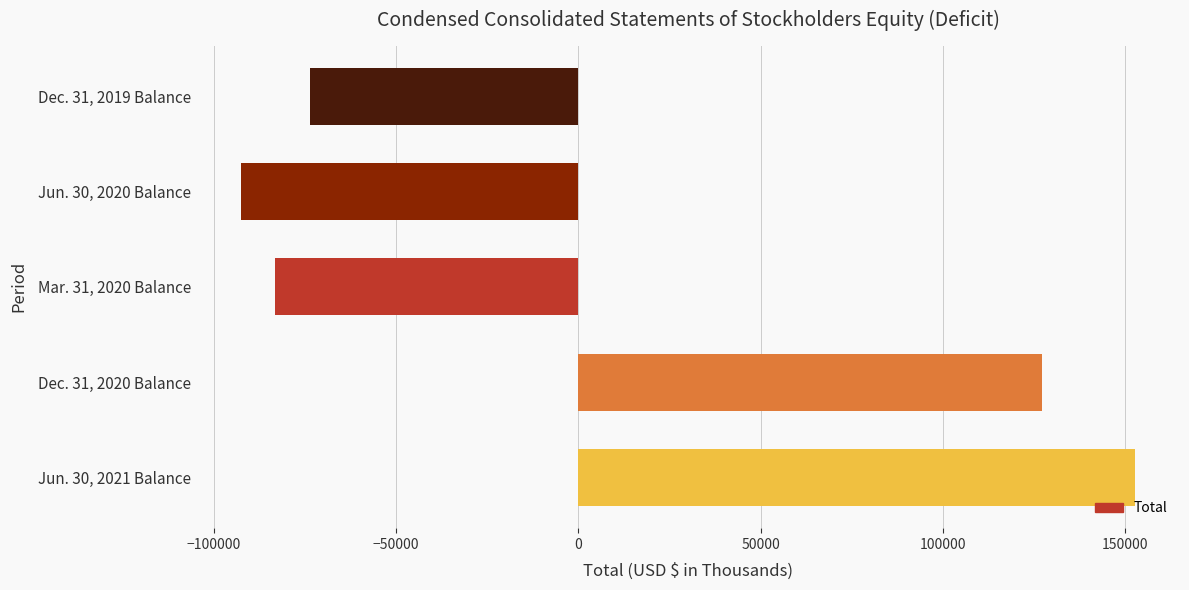

Which has a higher value, Mar. 31, 2020 Balance or Dec. 31, 2019 Balance?

Dec. 31, 2019 Balance